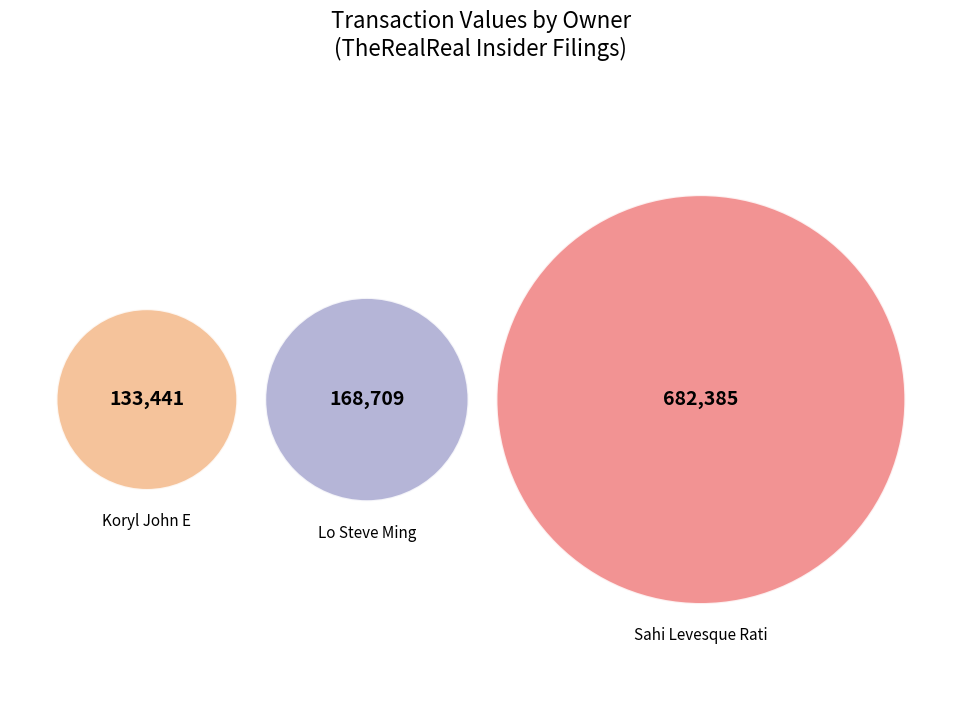

The 20 slice represents 8% of the pie. True or false?

False